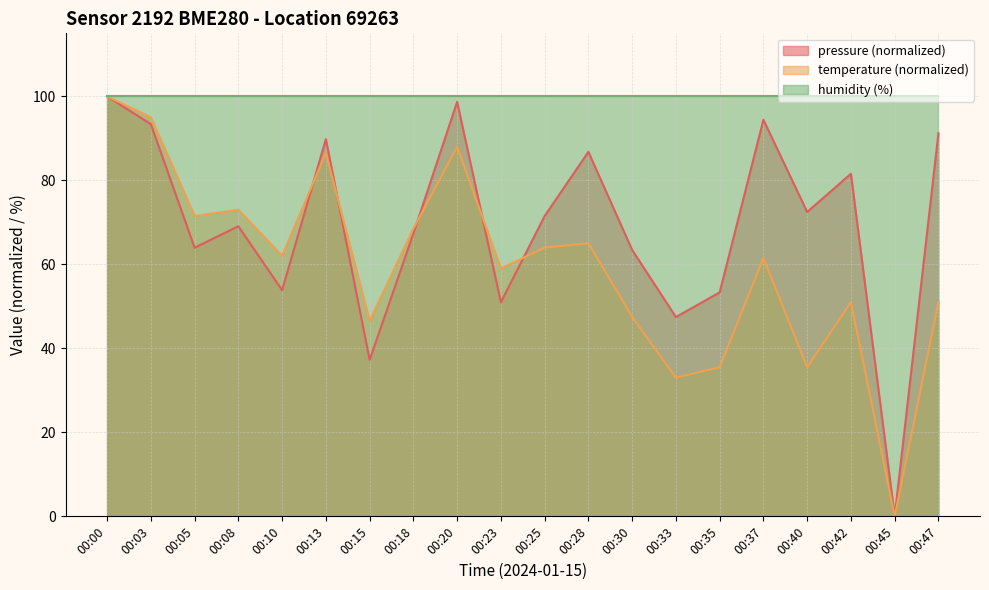

After their last crossing, which series has the higher values: temperature or pressure?

pressure